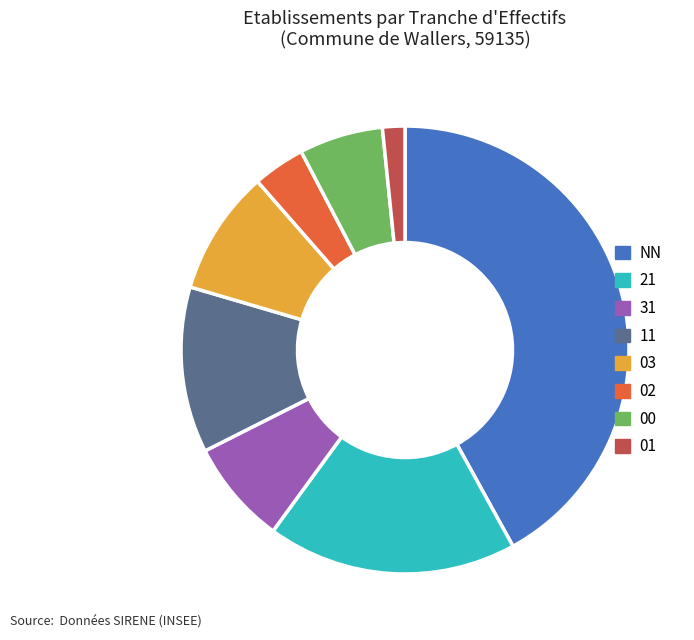

Do 03 and 02 together represent more than half of the pie?

No